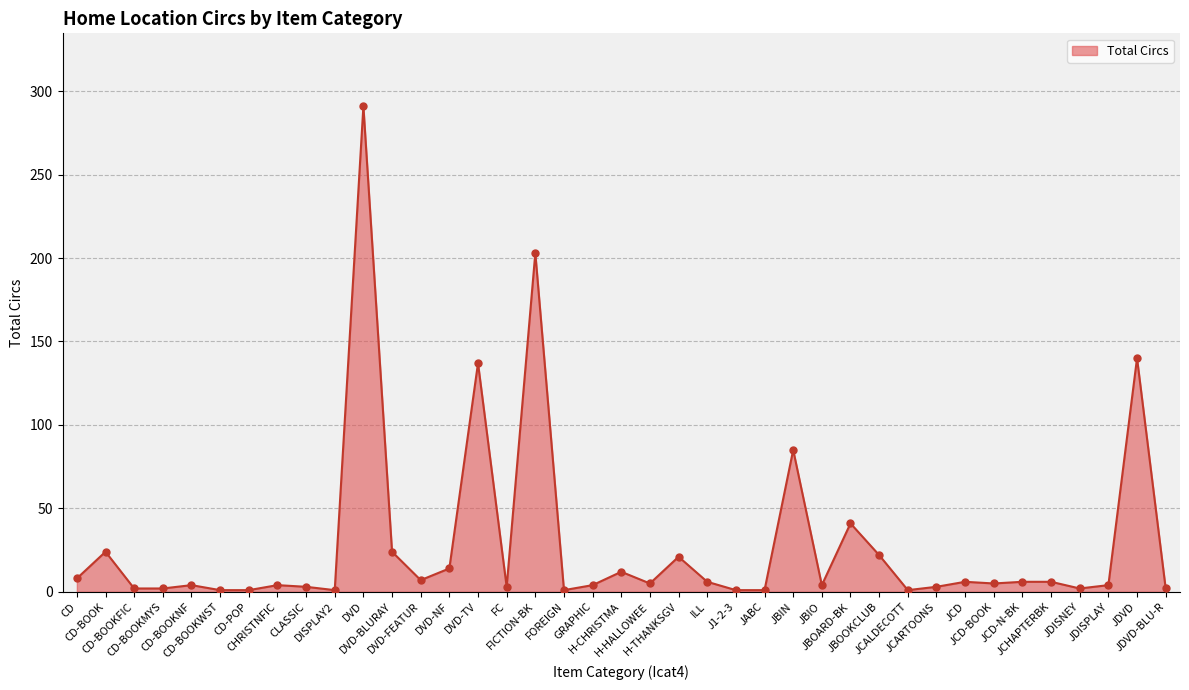

What is the difference between the maximum and minimum values?

290